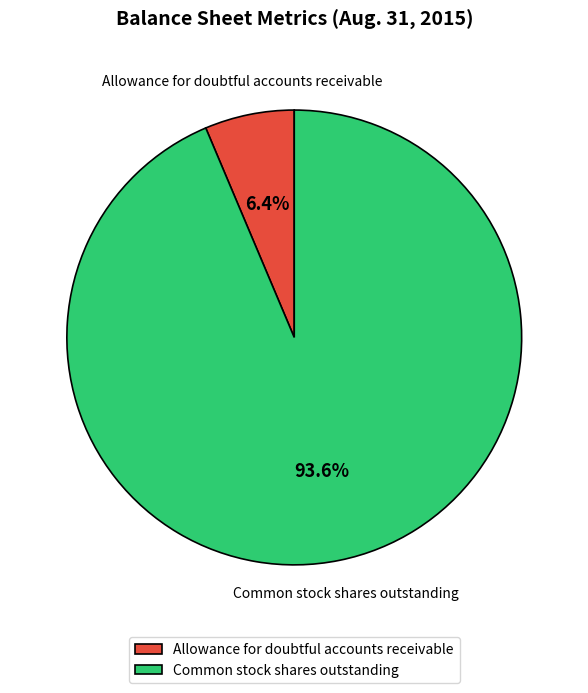

To the nearest percent, what portion does Common stock shares outstanding represent?

94%